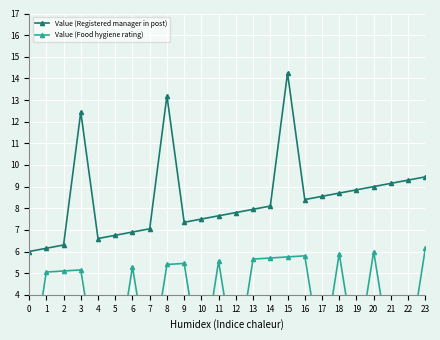

What is the value of the Value (Registered manager in post) point at the 7th from the left?

6.9